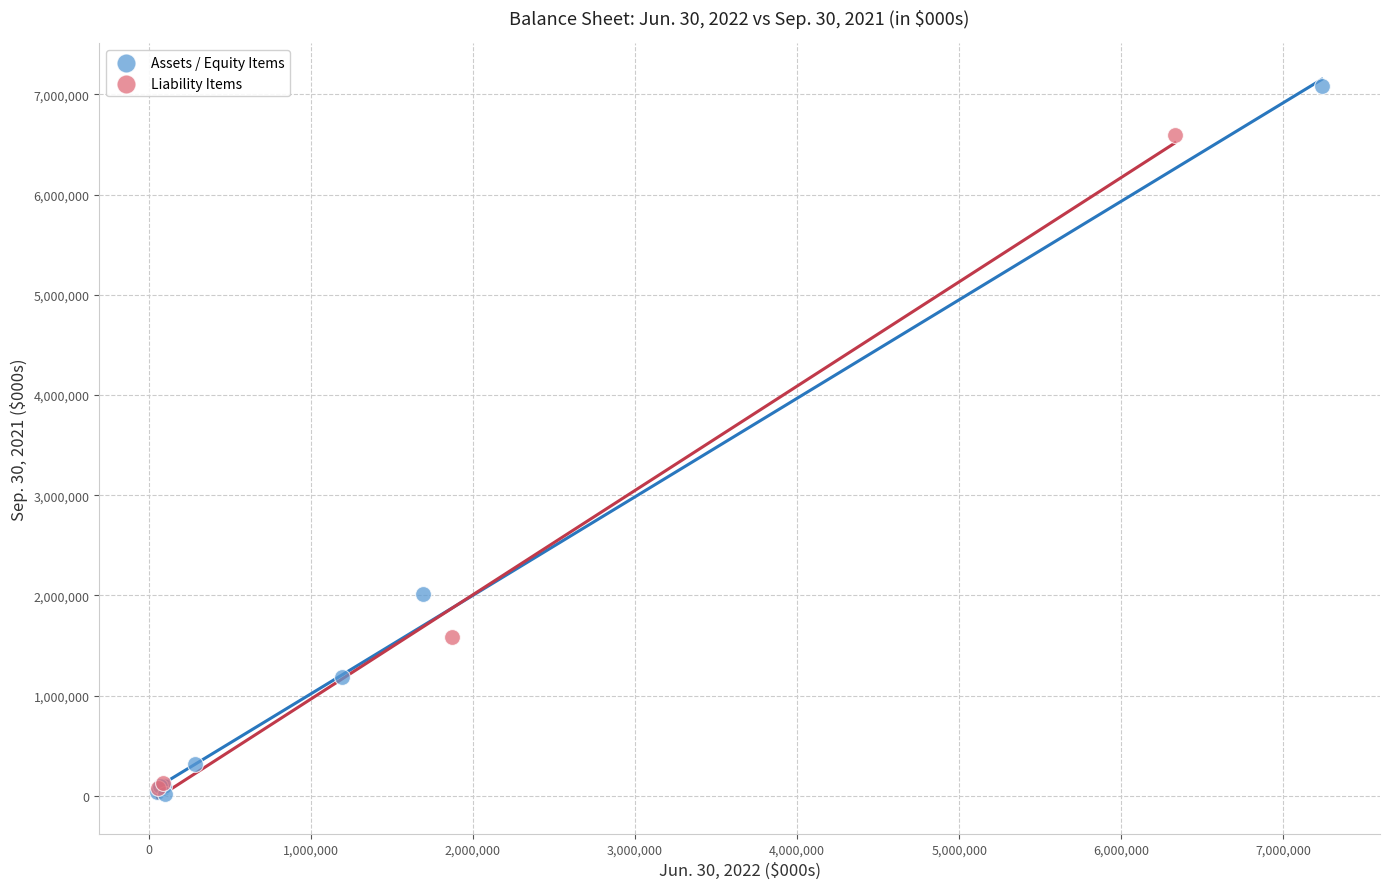

Which series has the largest Y range (max minus min)?

Assets / Equity Items